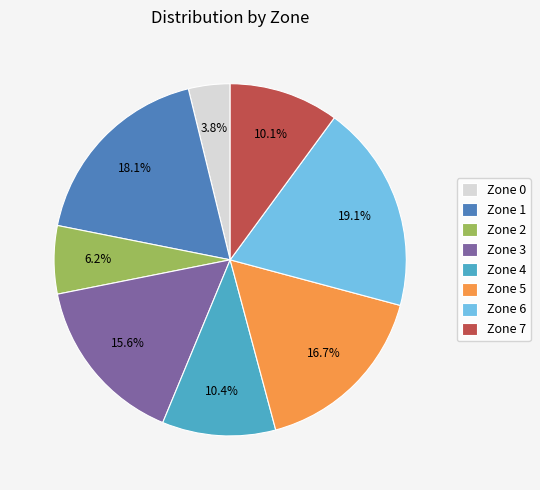

Is Zone 3 the majority of the pie?

No